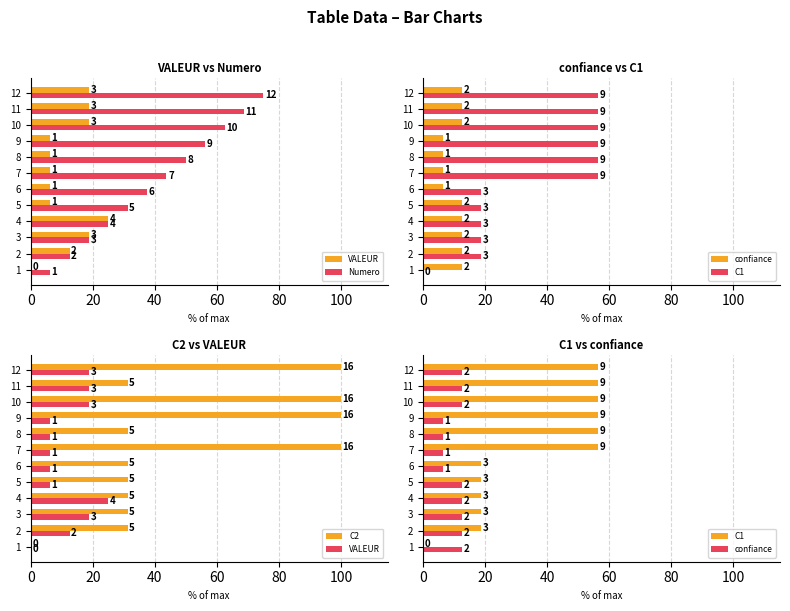

What are all the series names shown in the legend?

VALEUR, Numero, confiance, C1, C2